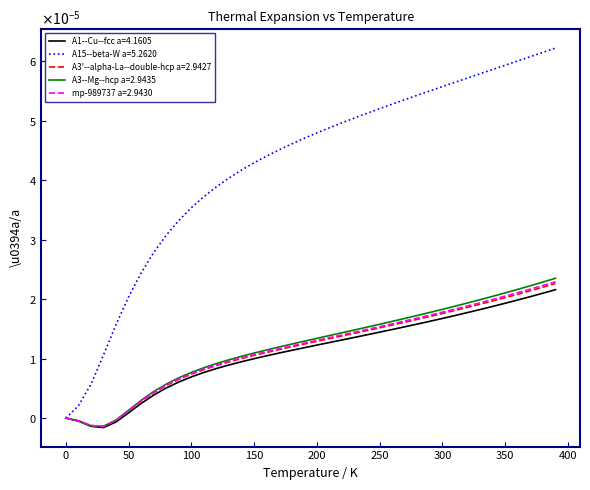

Which series has the largest range (max minus min)?

A15--beta-W a=5.2620